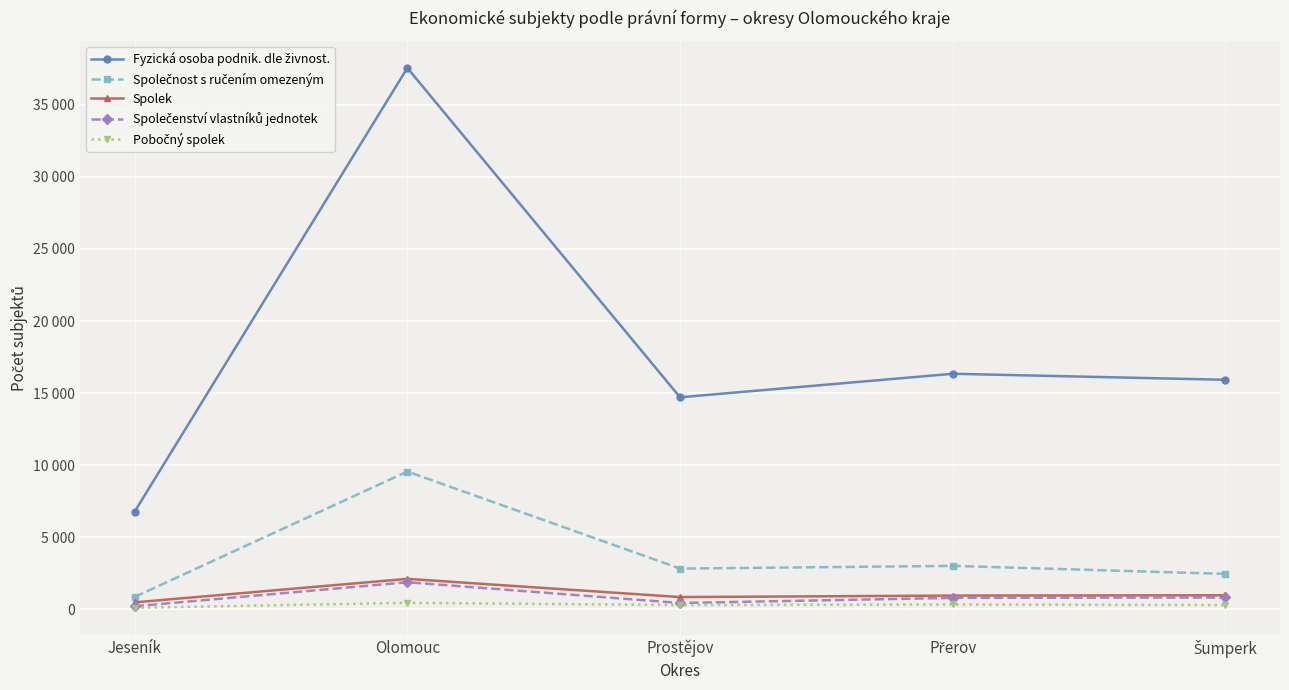

Reading right to left, extract all data points from this chart.

Fyzická osoba podnik. dle živnost.: 15928	16345	14715	37550	6781
Společnost s ručením omezeným: 2469	3024	2836	9567	870
Spolek: 985	964	861	2124	493
Společenství vlastníků jednotek: 832	805	450	1890	223
Pobočný spolek: 302	347	310	463	117